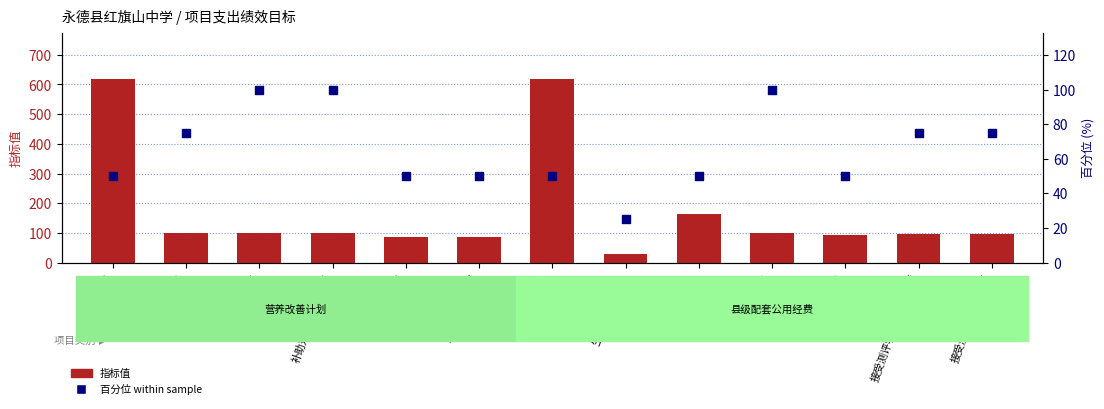

Which series reaches the minimum Y coordinate?

百分位 within sample